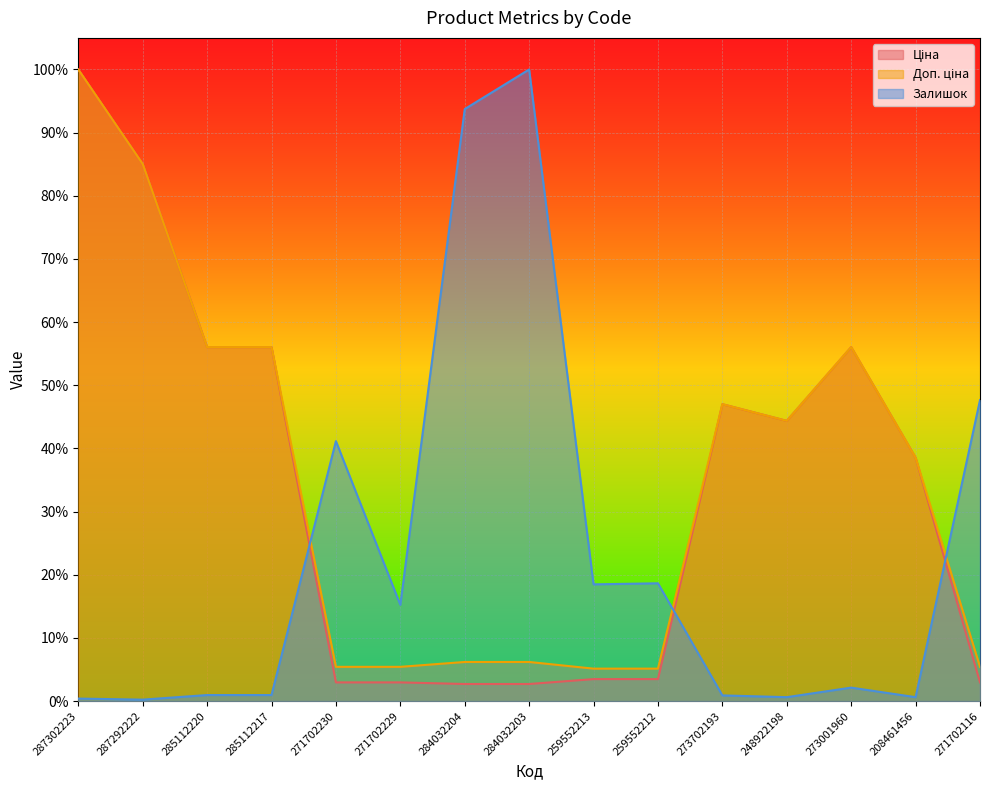

What is the total value across all series at 287292222?

1.7